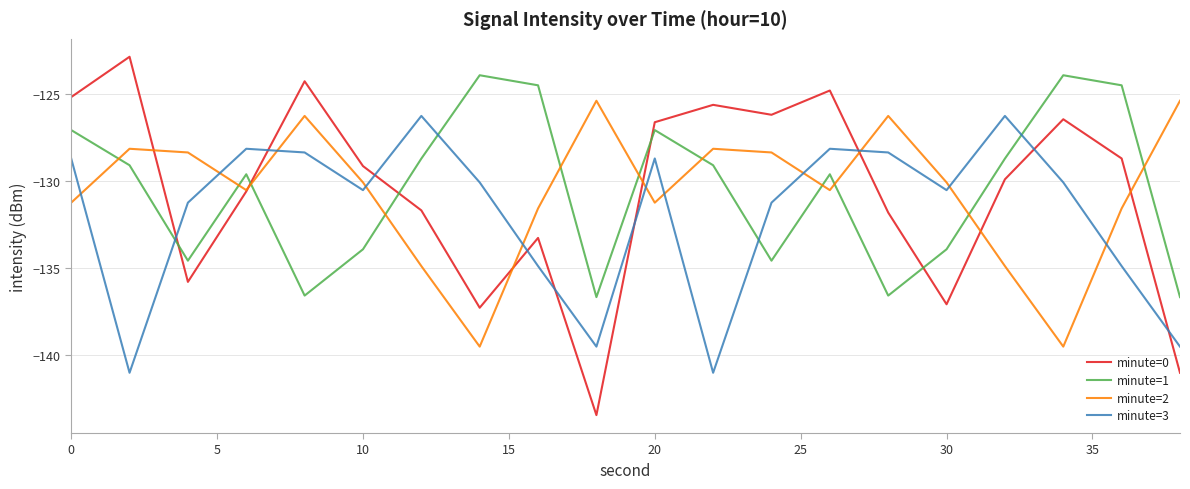

After their last crossing, which series has the higher values: minute=1 or minute=3?

minute=1